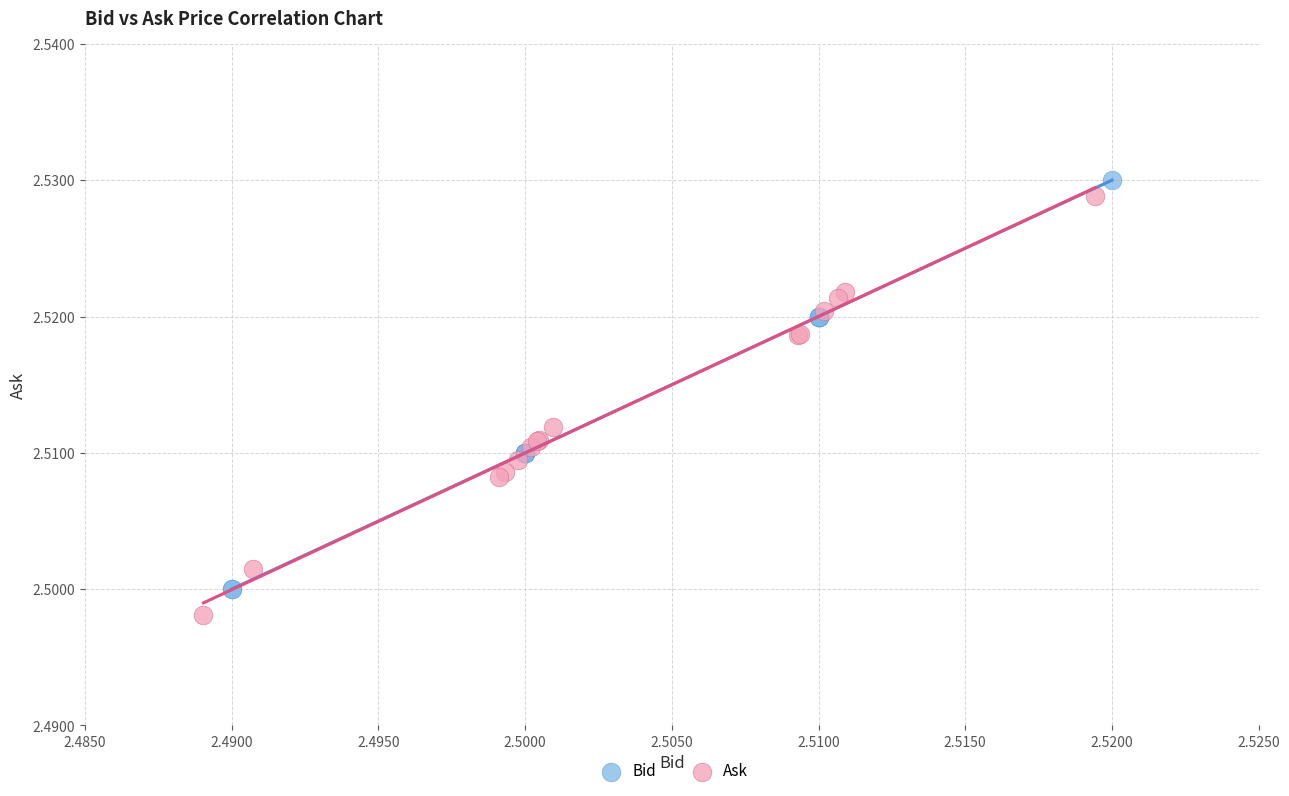

Which series contains the lowest Y value?

Ask